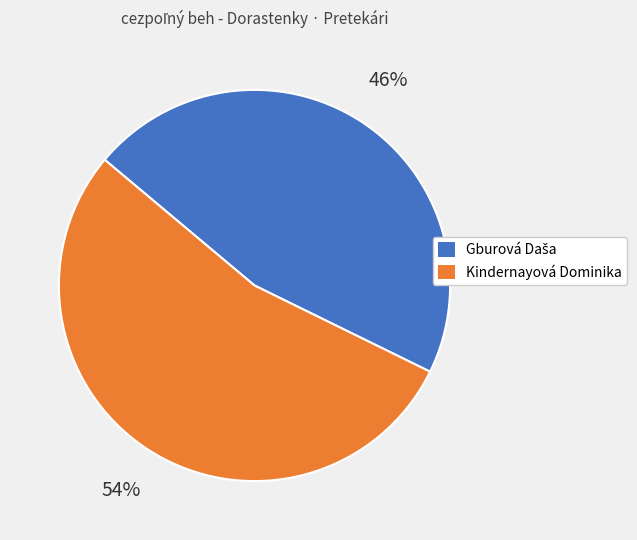

Which category has the biggest portion of the pie?

Kindernayová Dominika